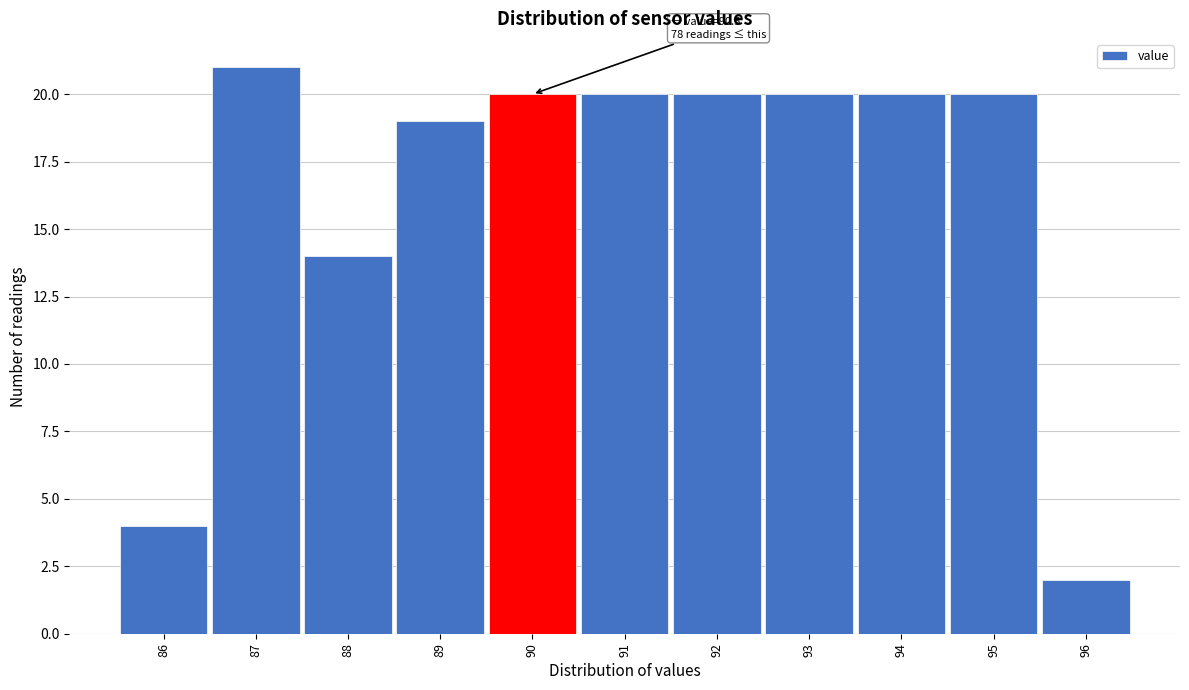

Reading right to left, list all the values displayed in this chart.

96=2	95=20	94=20	93=20	92=20	91=20	90=20	89=19	88=14	87=21	86=4